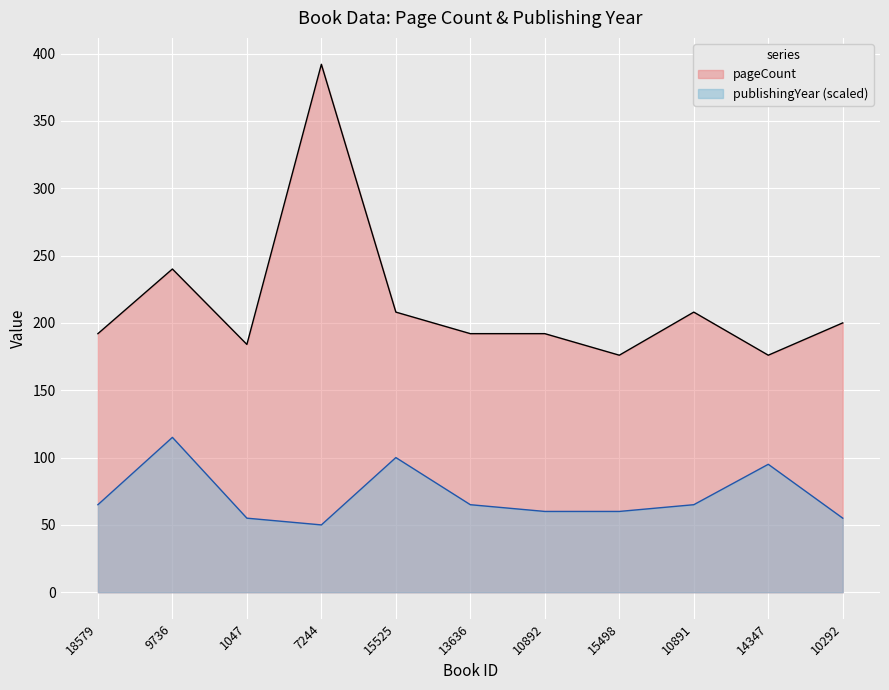

Between 9736 and 10892, which series saw the biggest shift?

publishingYear (scaled)